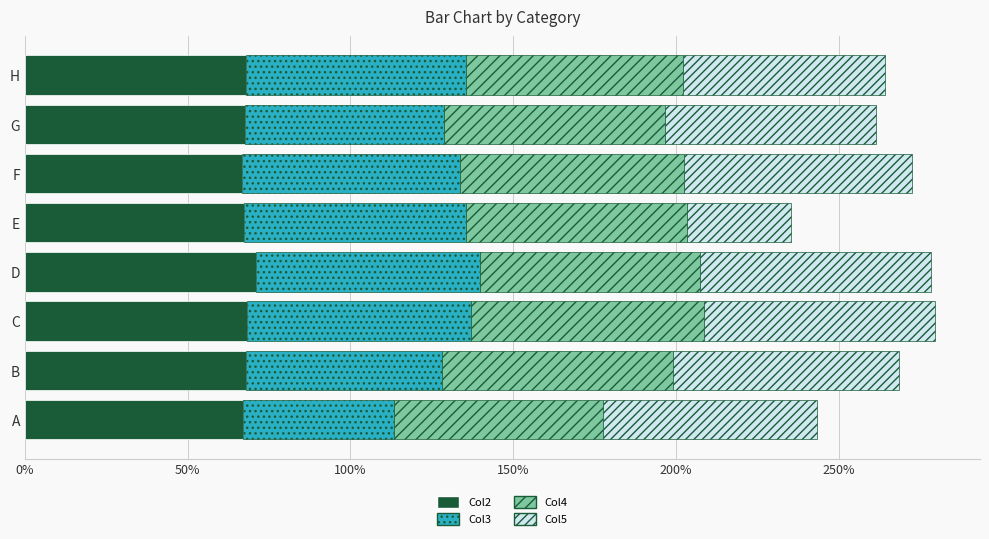

What are all the series names shown in the legend?

Col2, Col3, Col4, Col5